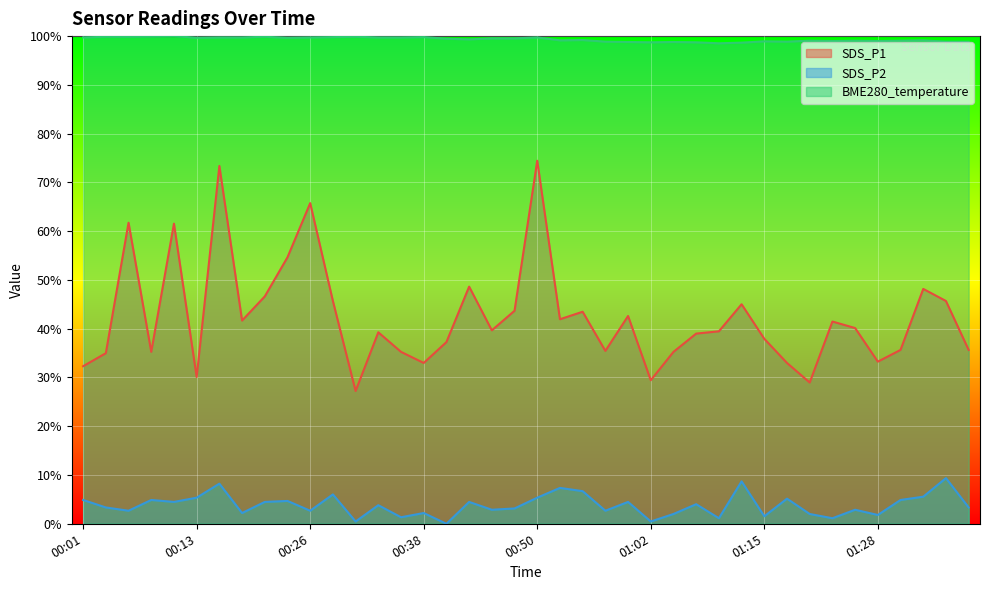

What is the sum of all SDS_P1 values?

1693.6